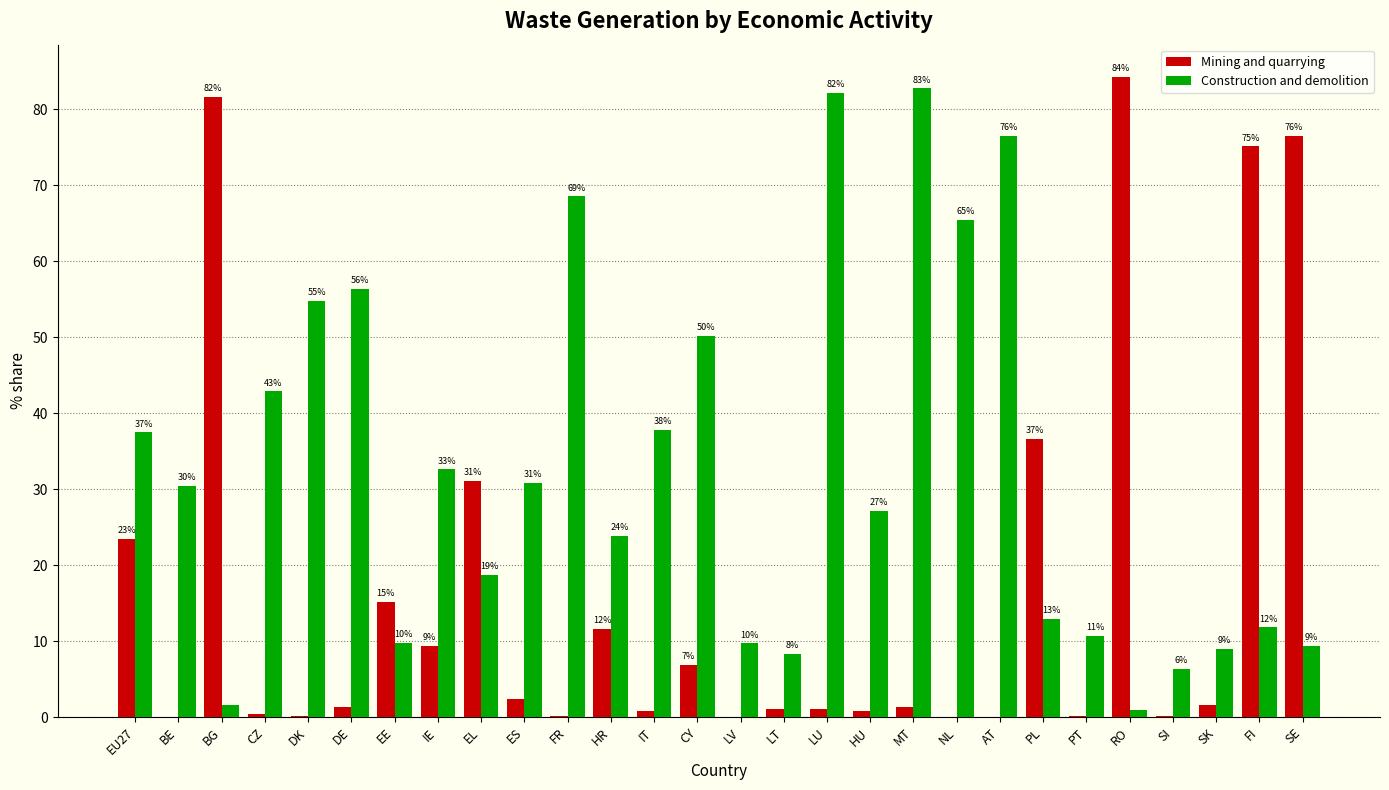

What are all the series names shown in the legend?

Mining and quarrying, Construction and demolition